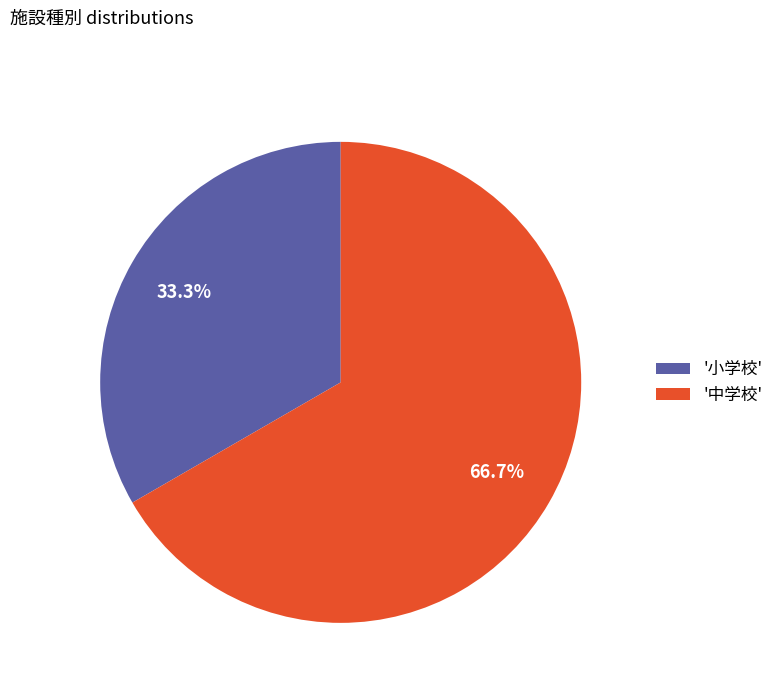

What is the ratio of the value at '中学校' to the value at '小学校'?

2.0